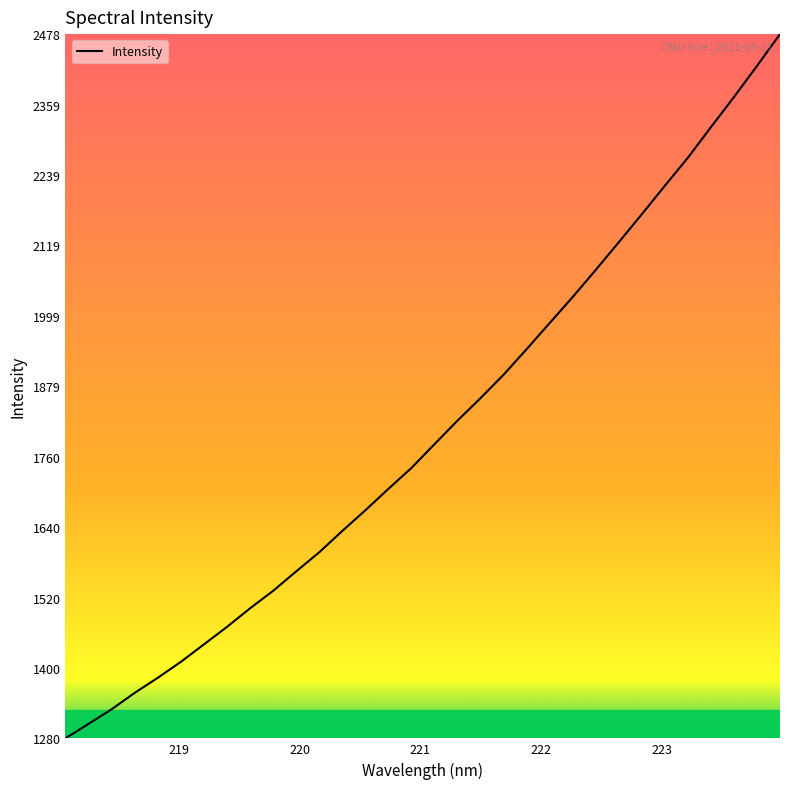

How many categories are shown in the chart?

32